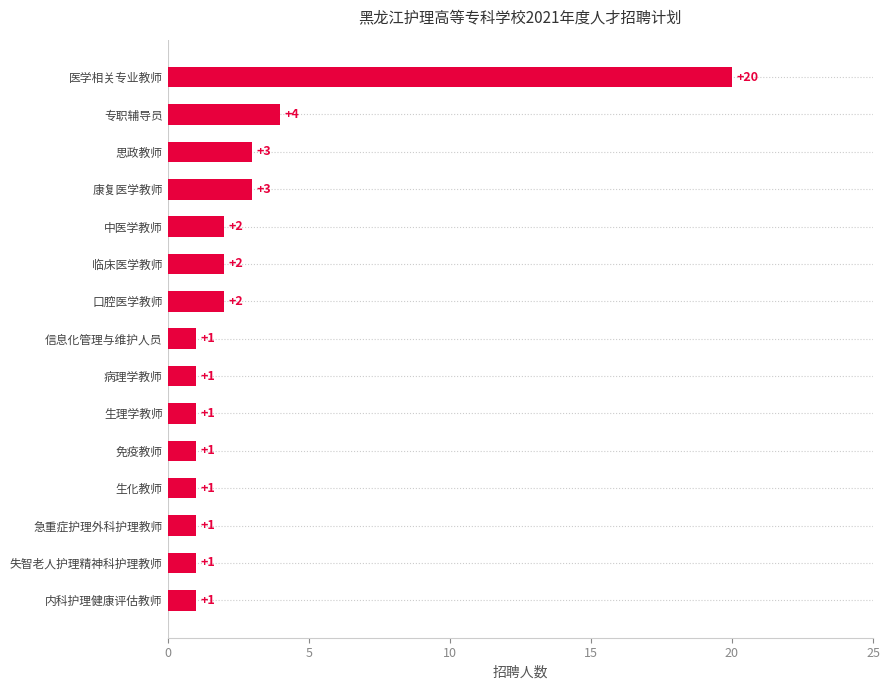

Reading top to bottom, transcribe all the data shown in this chart.

医学相关专业教师=20	专职辅导员=4	思政教师=3	康复医学教师=3	中医学教师=2	临床医学教师=2	口腔医学教师=2	信息化管理与维护人员=1	病理学教师=1	生理学教师=1	免疫教师=1	生化教师=1	急重症护理外科护理教师=1	失智老人护理精神科护理教师=1	内科护理健康评估教师=1